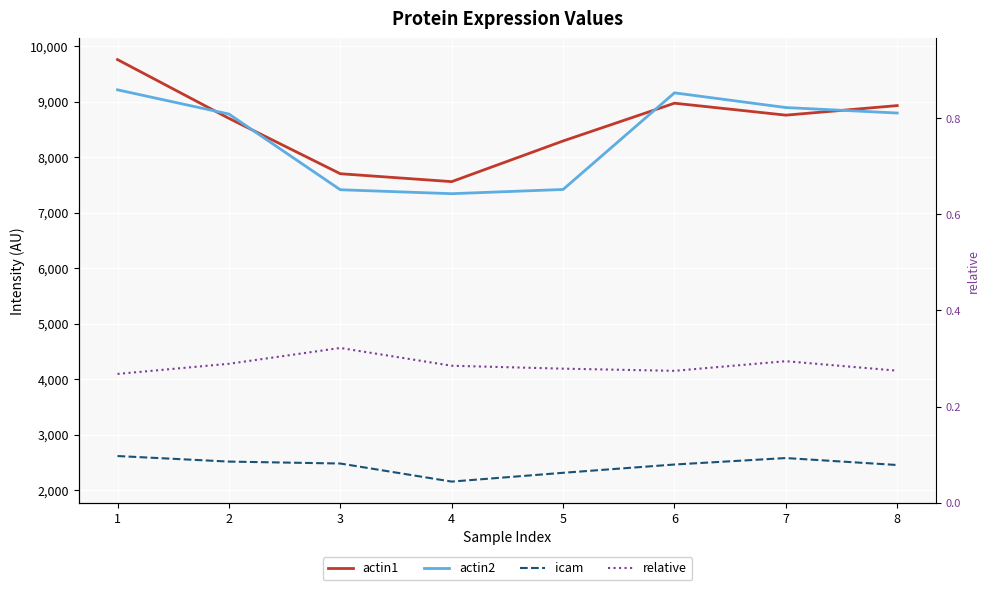

Which series has the largest range (max minus min)?

actin1